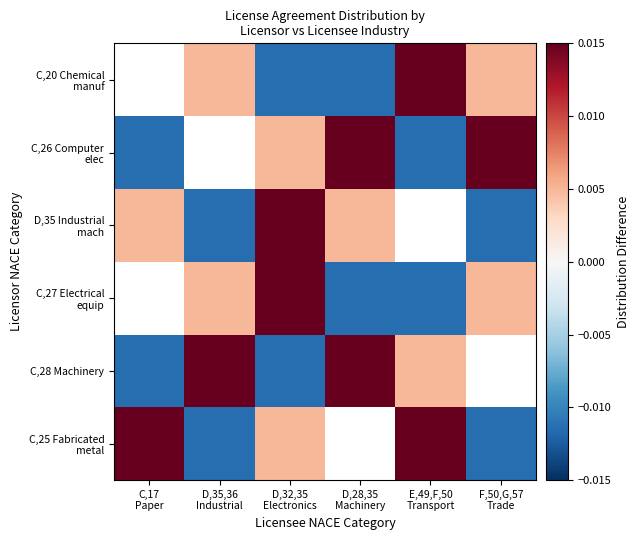

At which category is the sum across all series the highest?

D,32,35
Electronics